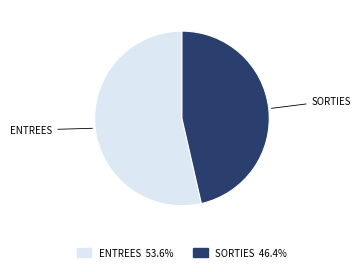

Is it true that ENTREES is 67% of the pie?

False